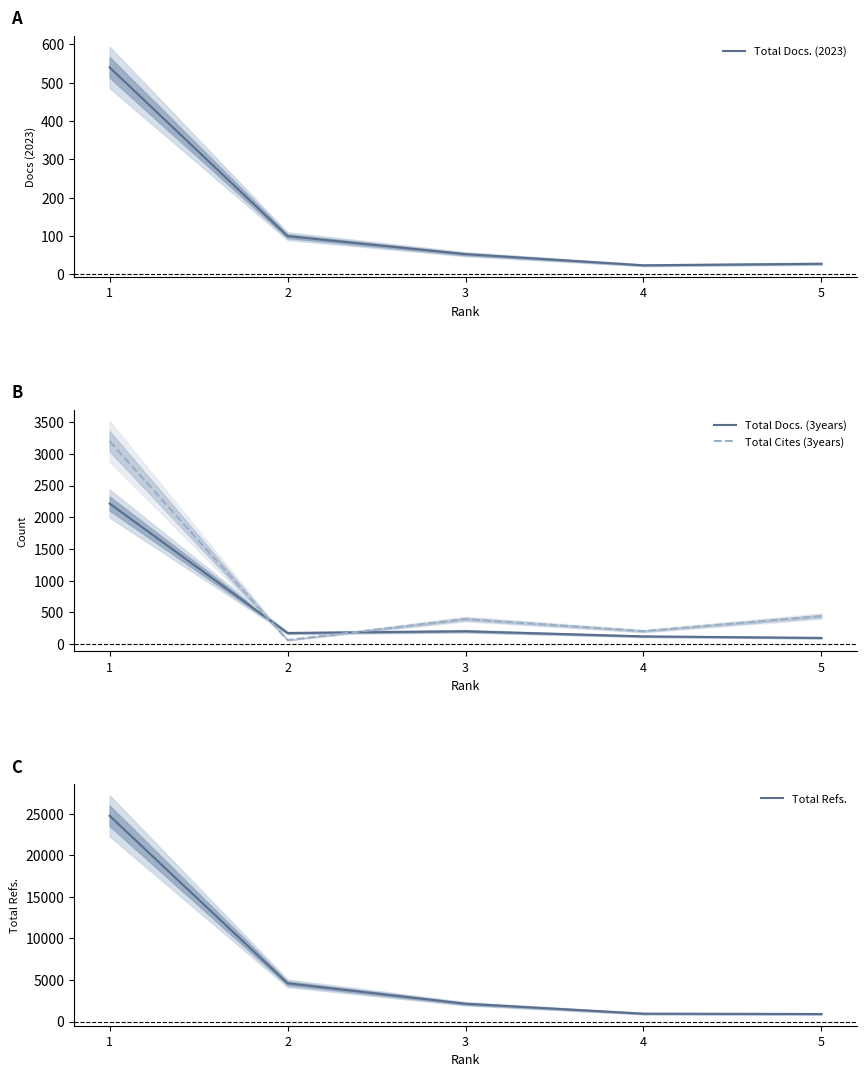

Which category has the highest value in the Total Refs. series?

1